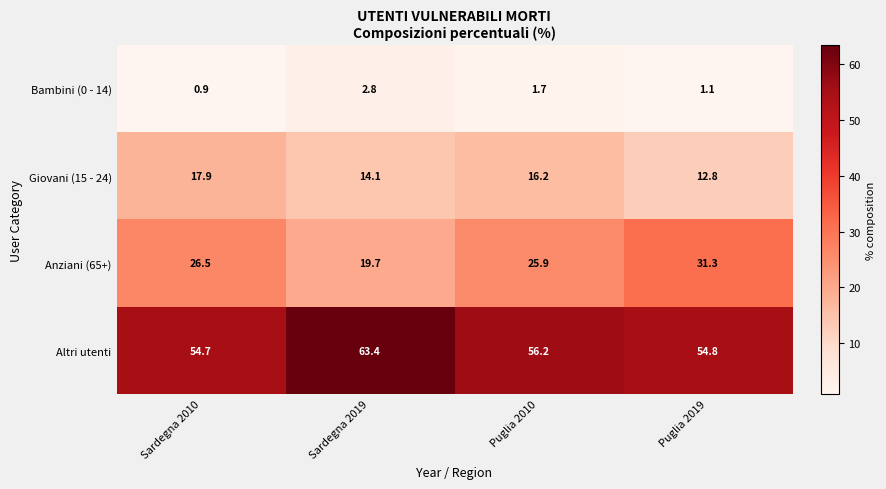

Reading left to right, transcribe all the data shown in this chart.

Bambini (0 - 14): Sardegna 2010=0.9	Sardegna 2019=2.8	Puglia 2010=1.7	Puglia 2019=1.1
Giovani (15 - 24): Sardegna 2010=17.9	Sardegna 2019=14.1	Puglia 2010=16.2	Puglia 2019=12.8
Anziani (65+): Sardegna 2010=26.5	Sardegna 2019=19.7	Puglia 2010=25.9	Puglia 2019=31.3
Altri utenti: Sardegna 2010=54.7	Sardegna 2019=63.4	Puglia 2010=56.2	Puglia 2019=54.8